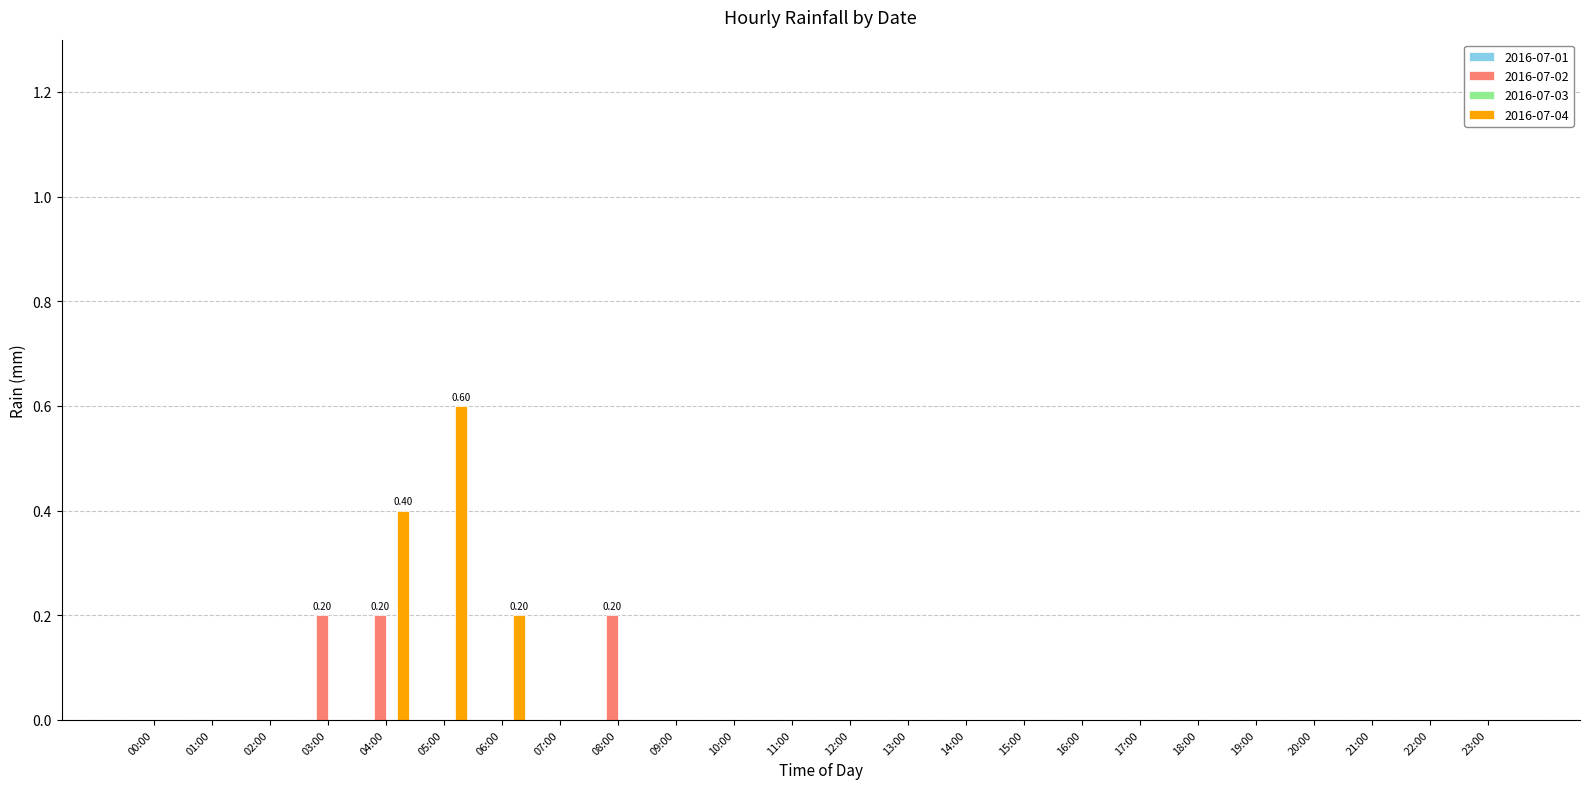

Between 02:00 and 05:00, which series saw the biggest shift?

2016-07-04